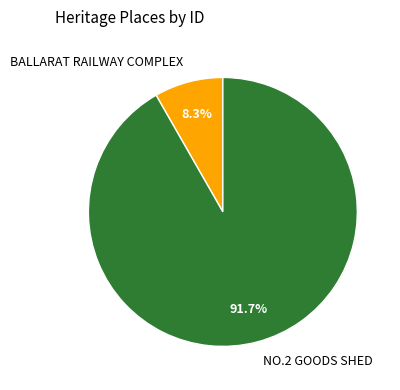

To the nearest percent, what is the difference between the BALLARAT RAILWAY COMPLEX and NO.2 GOODS SHED slice percentages?

83%